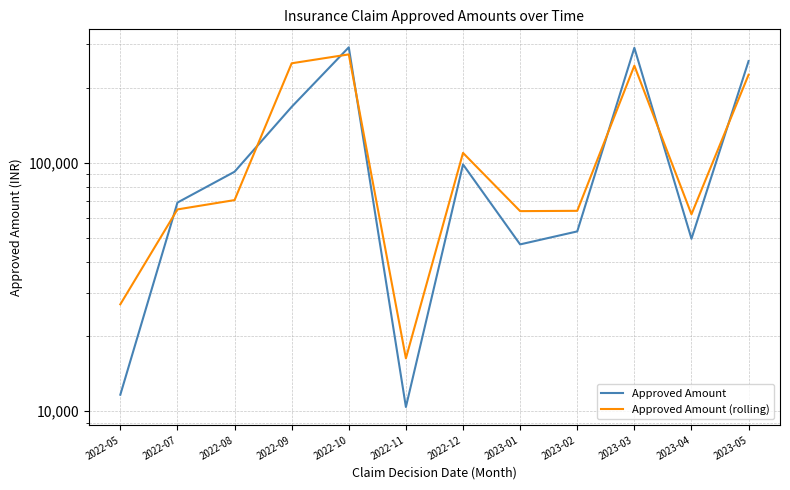

What is the lowest value of the Approved Amount (rolling) series?

16329